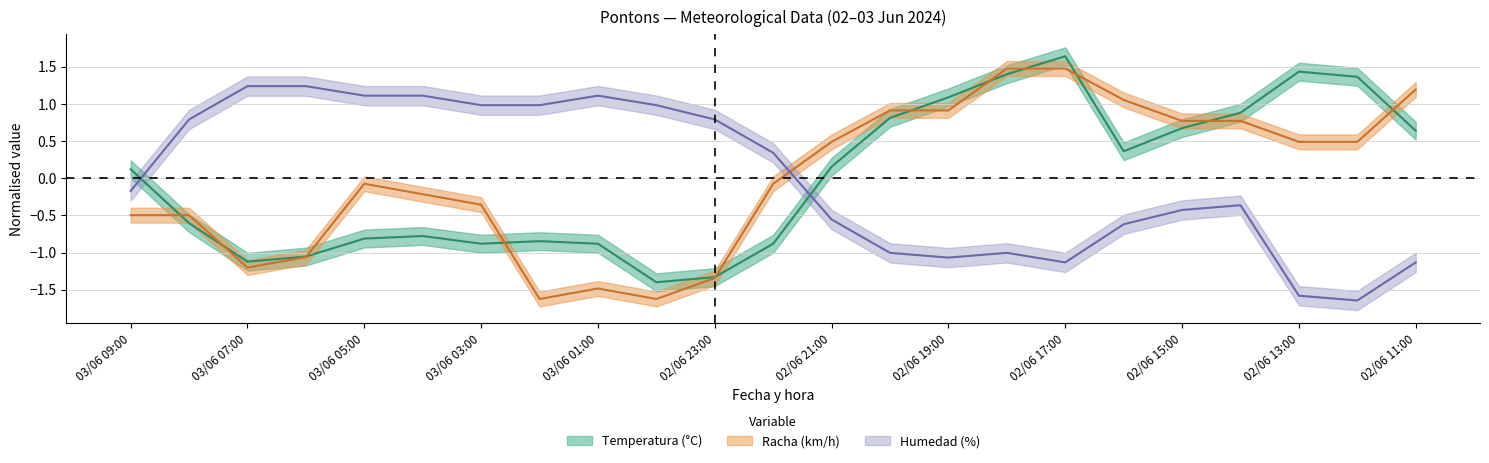

Which series has the largest total across all categories?

Temperatura (°C)